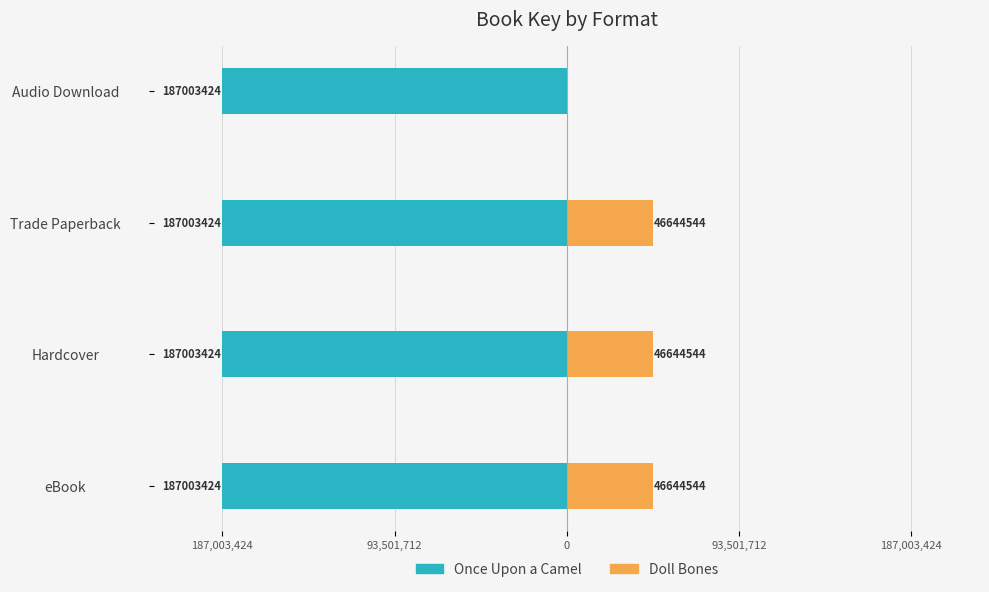

How many groups of bars are there?

4